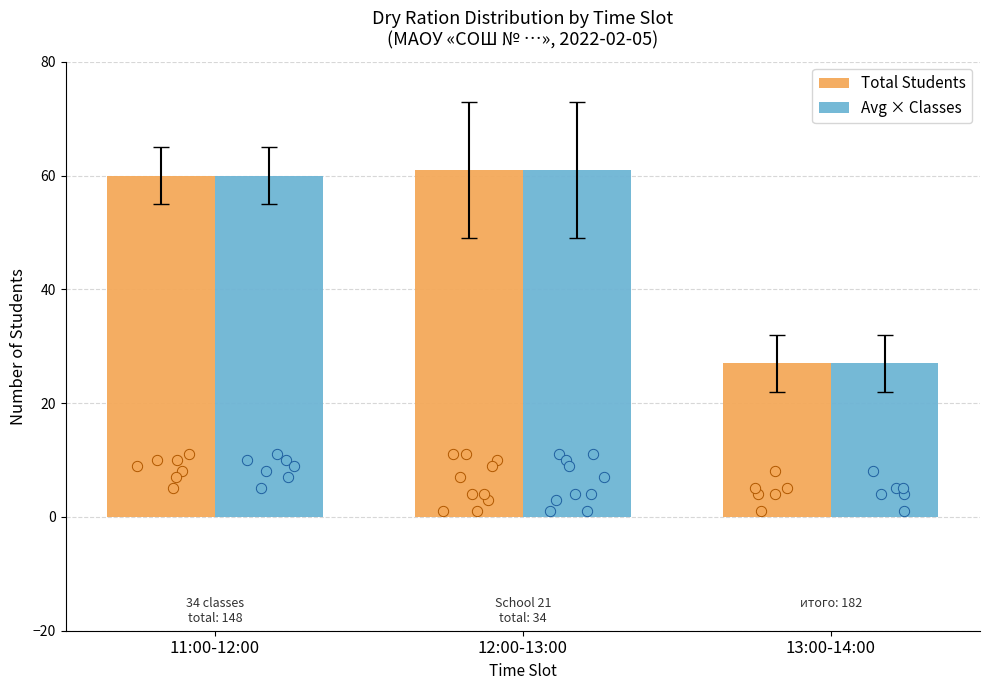

Which series reaches the minimum Y coordinate?

Total Students